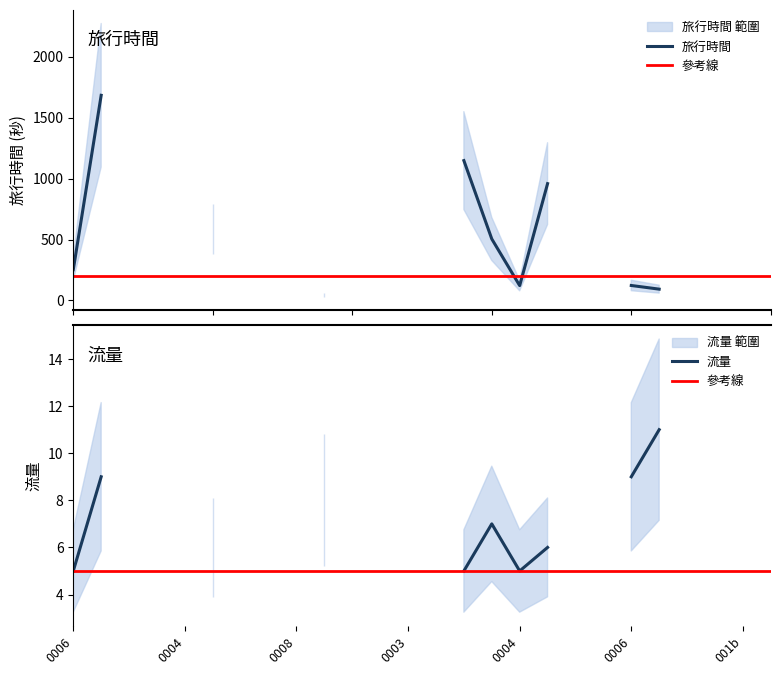

Rank the categories by 旅行時間 value from highest to lowest.

1, 14, 17, 5, 15, 0, 20, 16, 21, 9, 2, 3, 4, 6, 7, 8, 10, 11, 12, 13, 18, 19, 22, 23, 24, 25